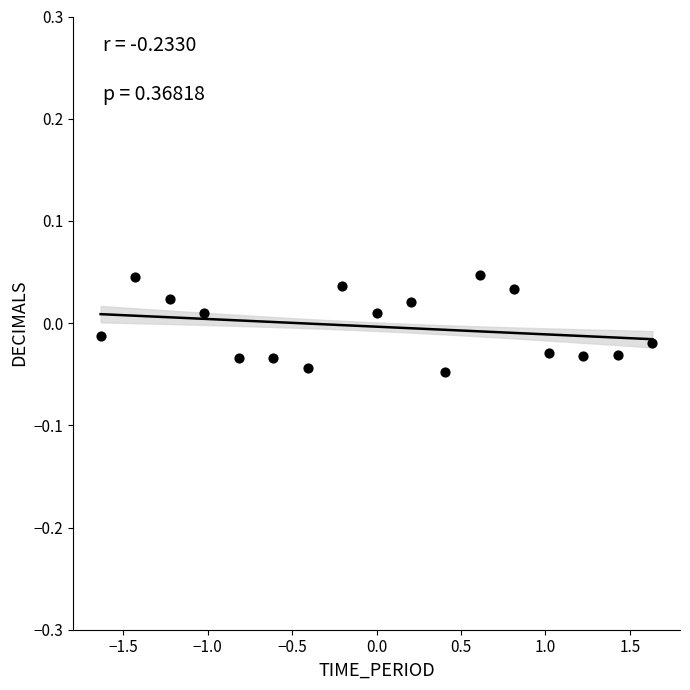

What is the range of X values (max minus min)?

3.3